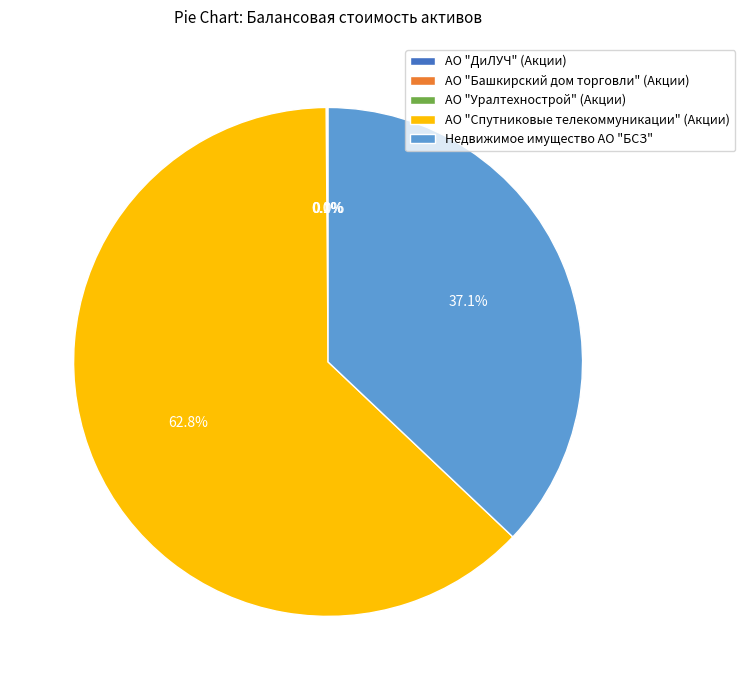

Combined, do Недвижимое имущество АО "БСЗ" and АО "Спутниковые телекоммуникации" (Акции) account for over 50%?

Yes